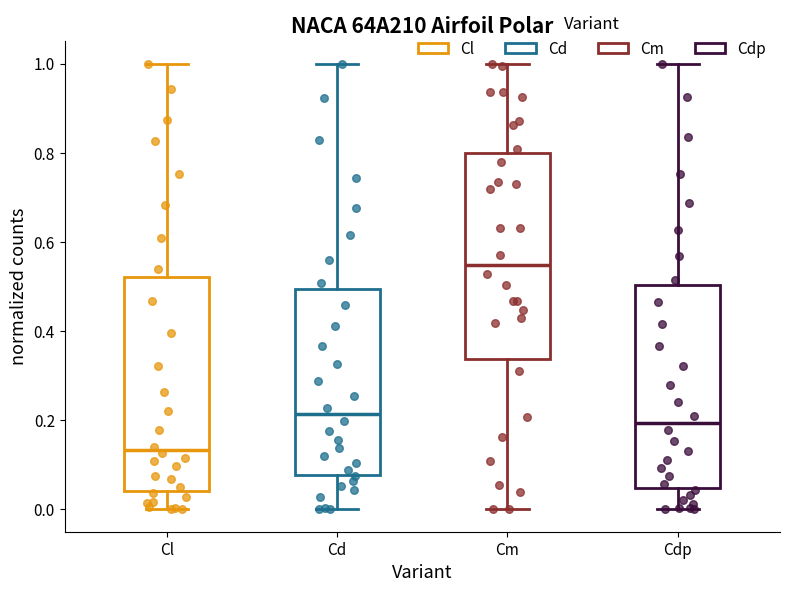

Which box's median line is the lowest?

Cl